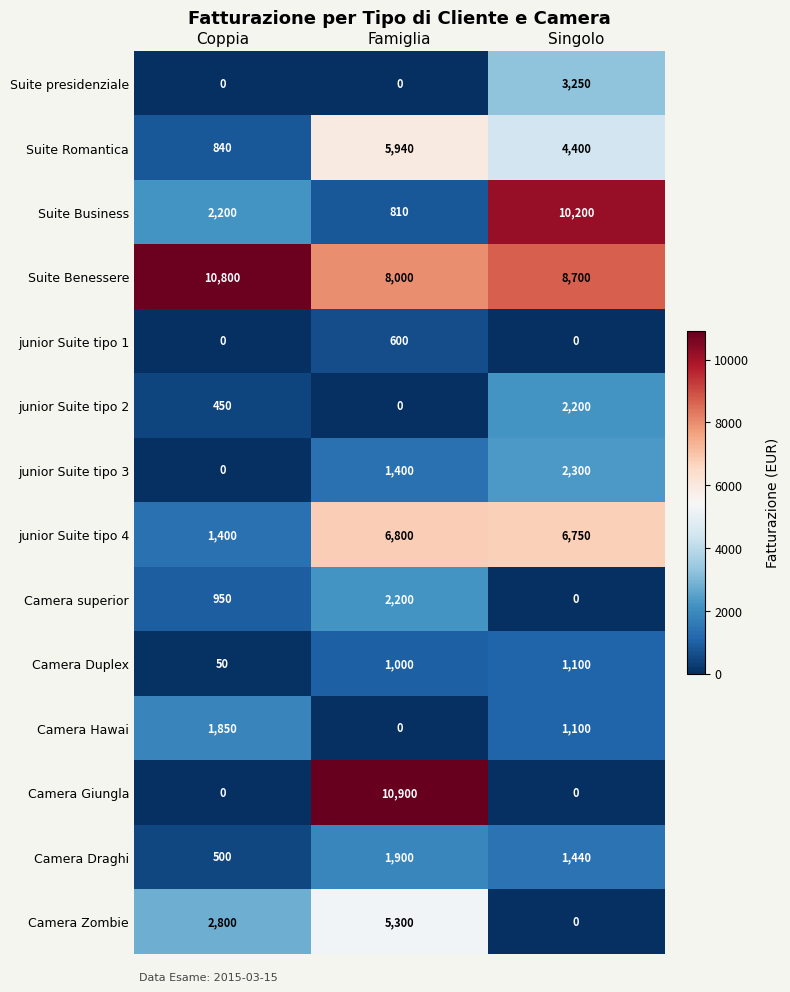

At which category is the sum across all series the highest?

Famiglia